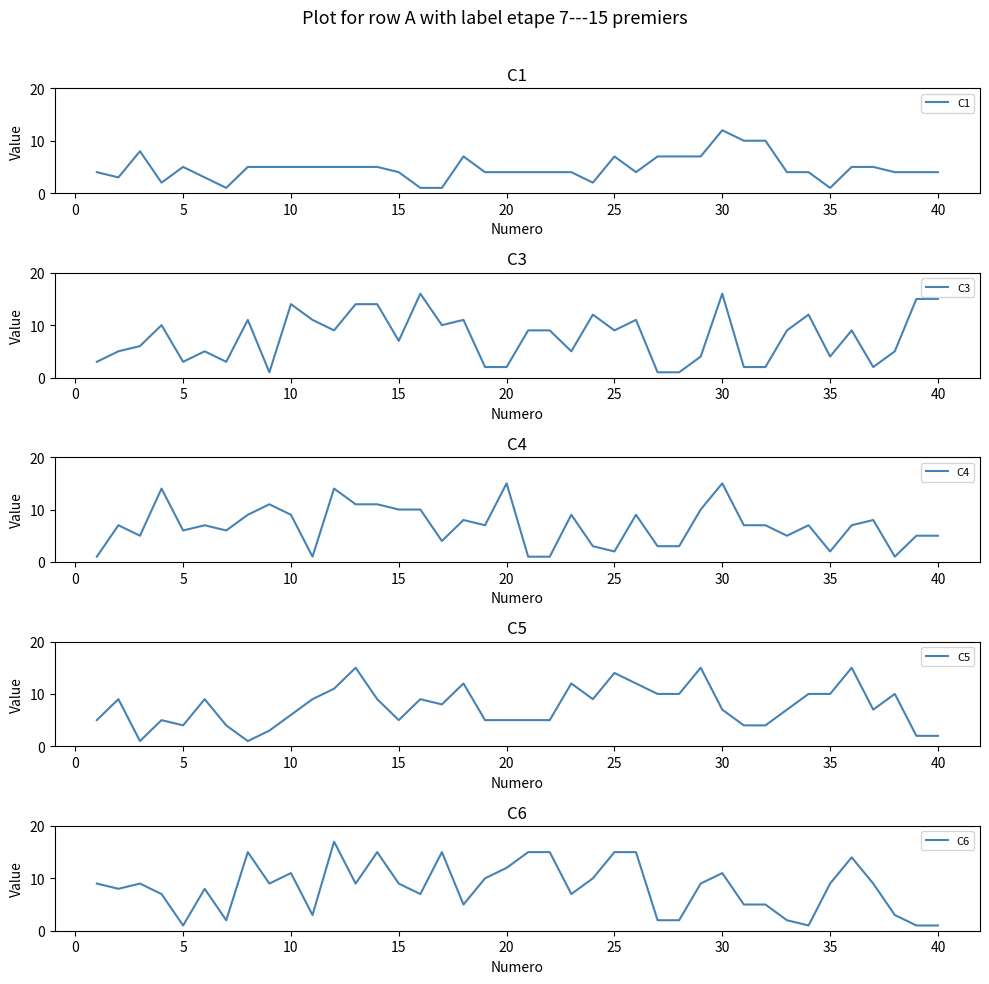

True or false: C6 and C5 intersect in this chart.

True